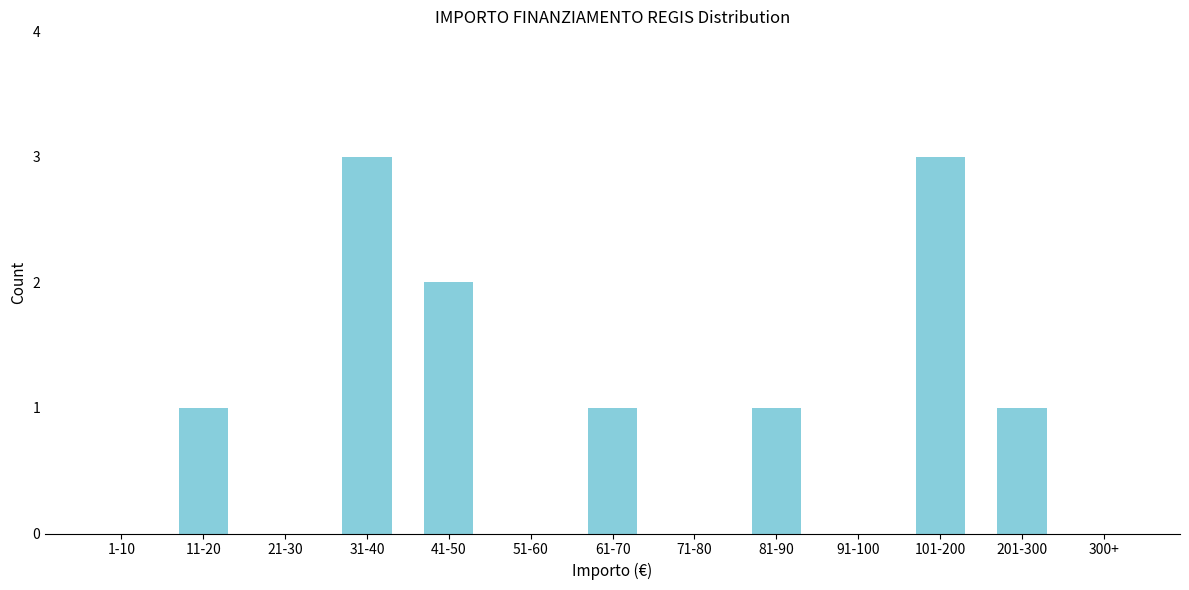

Reading left to right, extract all data points from this chart.

1-10=0	11-20=1	21-30=0	31-40=3	41-50=2	51-60=0	61-70=1	71-80=0	81-90=1	91-100=0	101-200=3	201-300=1	300+=0